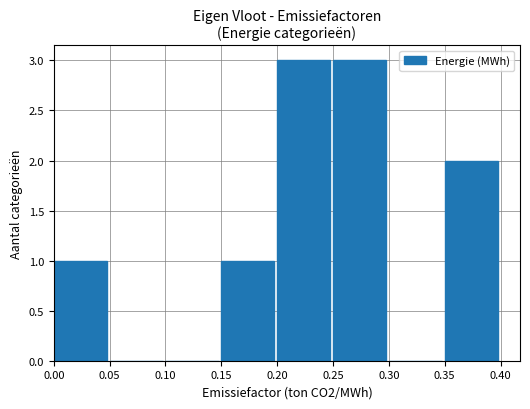

What is the sum of all values?

10